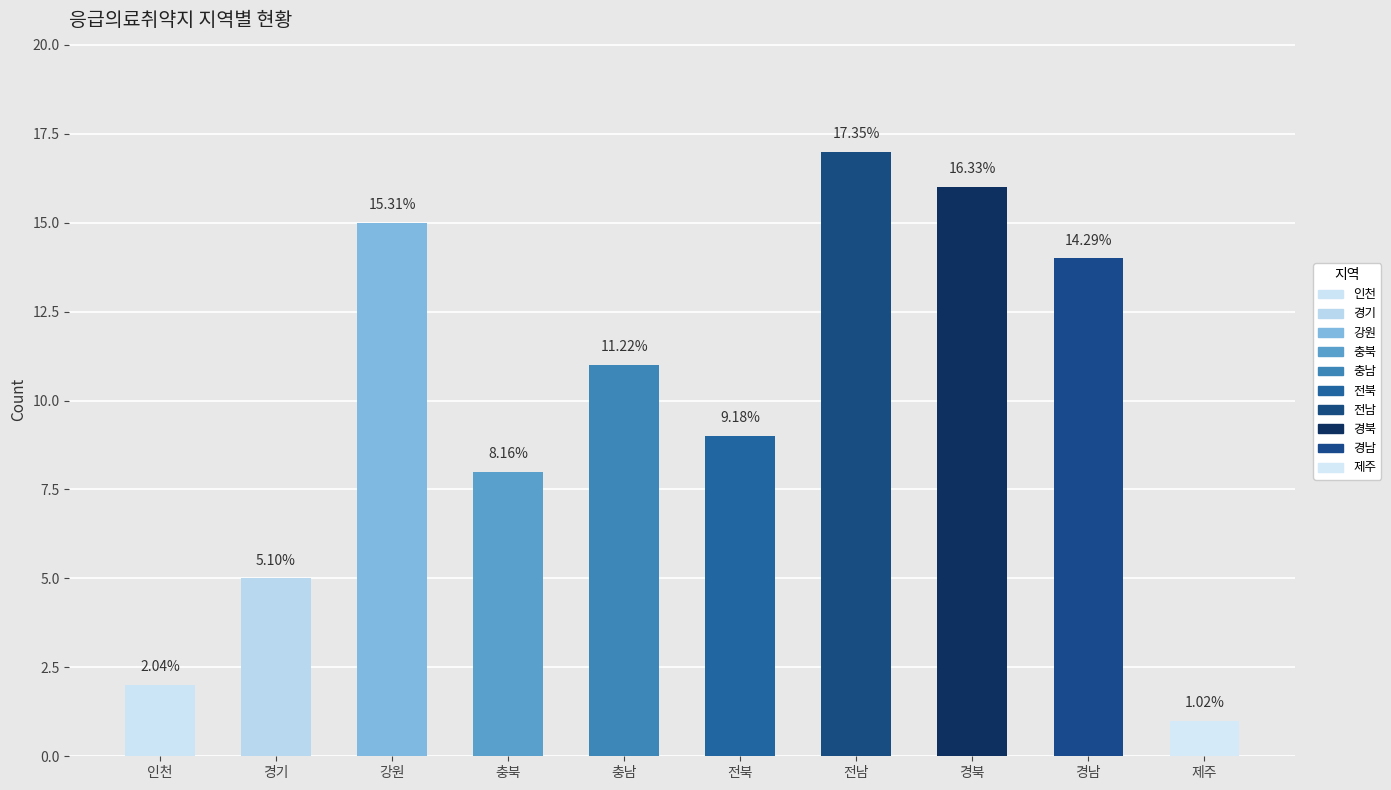

What position from the left is 충남?

5